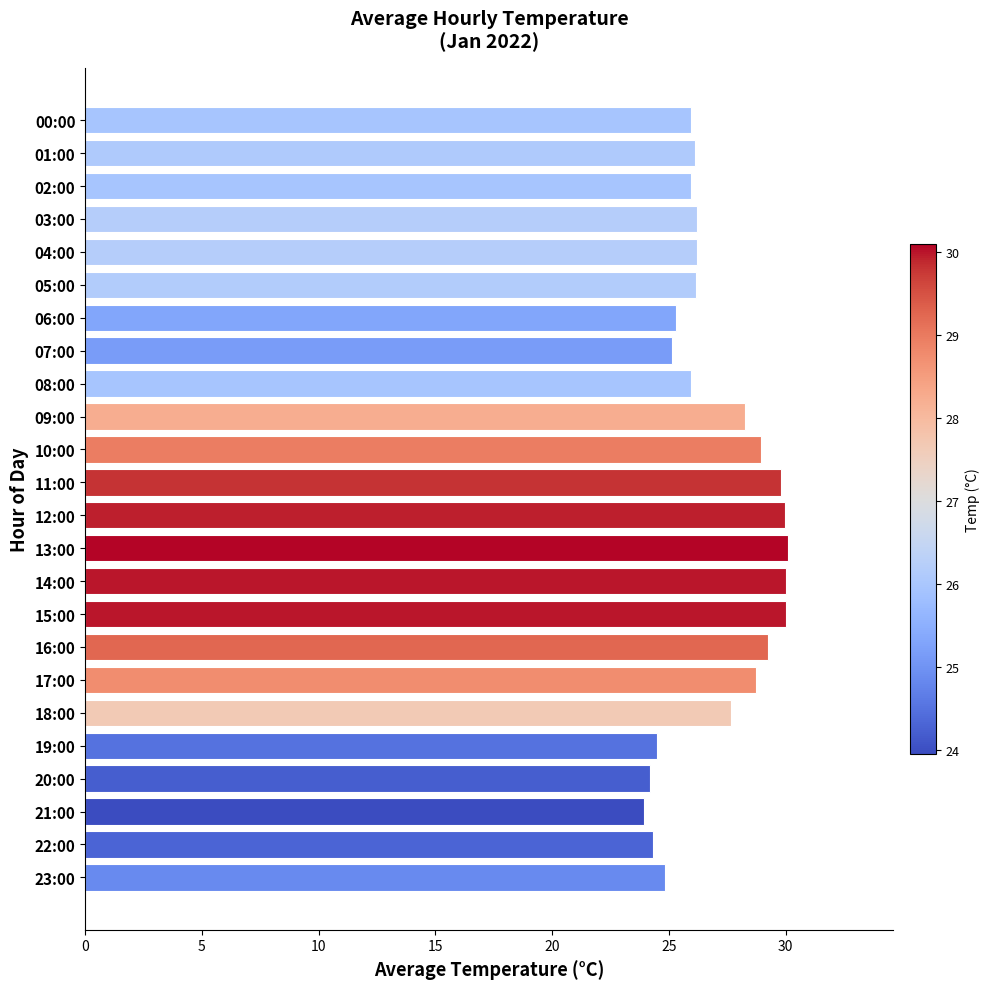

The value at 20:00 is 41.2. True or false?

False